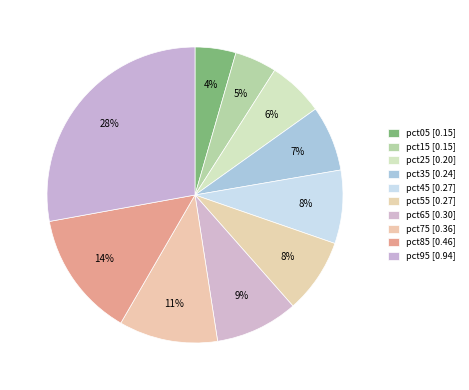

What percentage is the pct45 slice, to the nearest percent?

8%